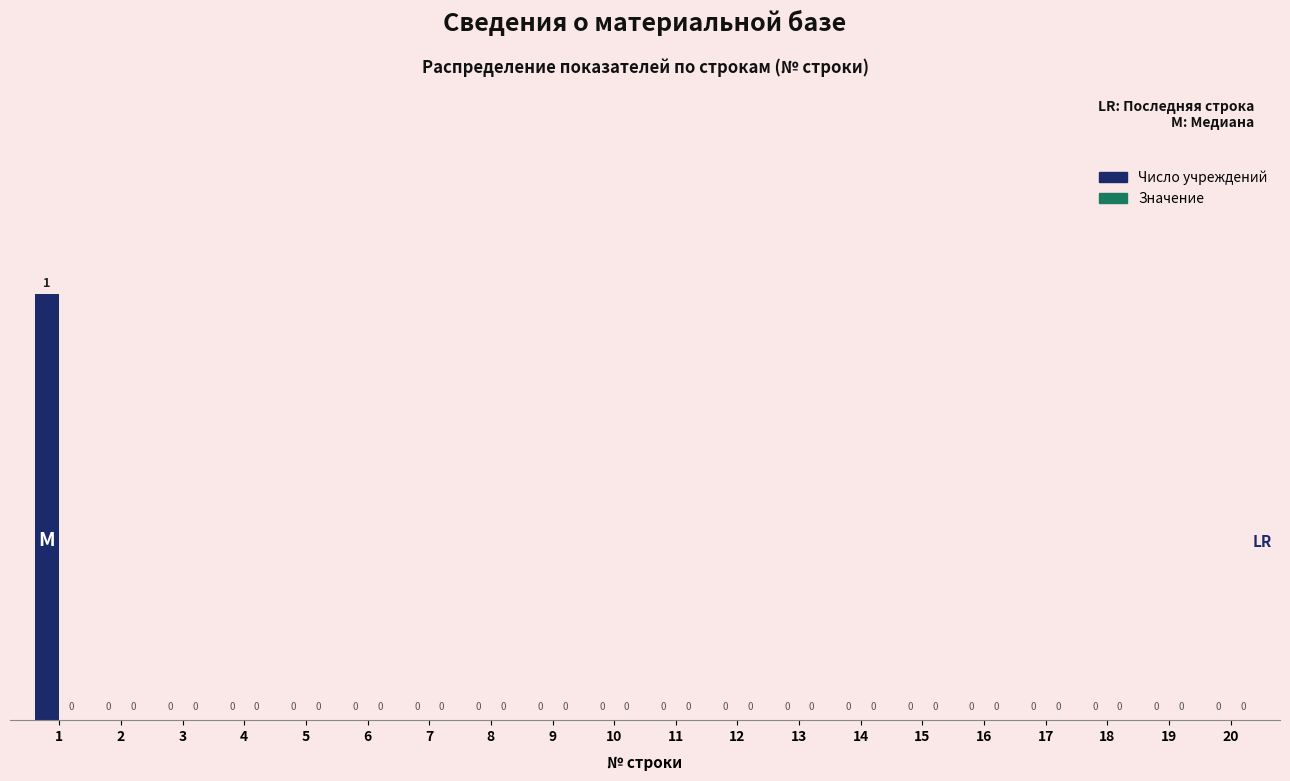

Reading left to right, extract all data points from this chart.

1=1	2=0	3=0	4=0	5=0	6=0	7=0	8=0	9=0	10=0	11=0	12=0	13=0	14=0	15=0	16=0	17=0	18=0	19=0	20=0